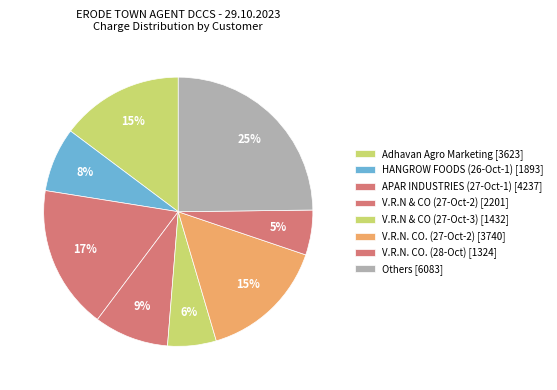

How many slices are in this pie chart?

8